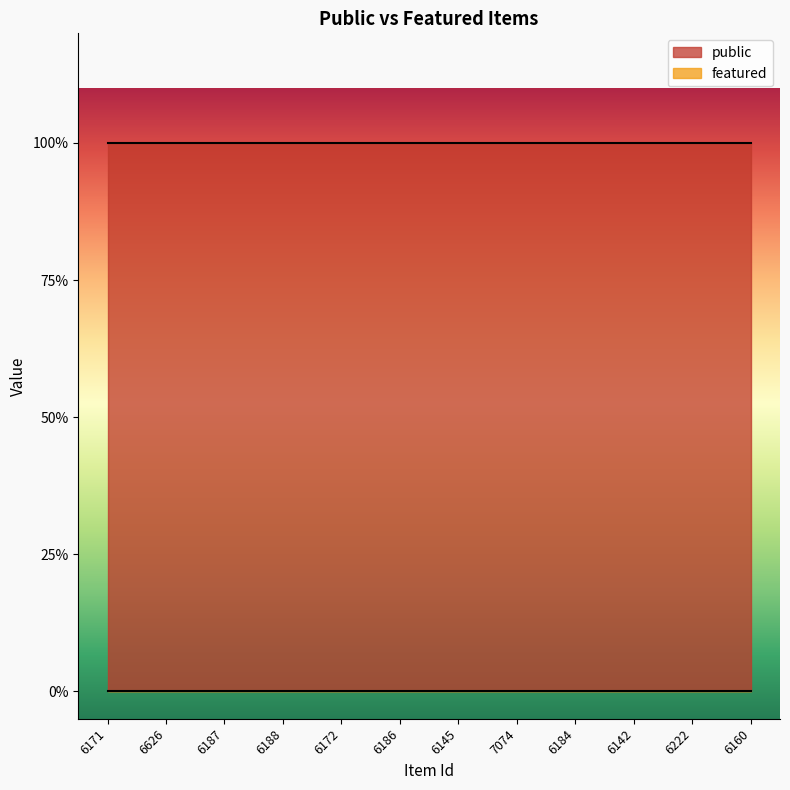

List the series in order of their overall mean, lowest first.

featured, public